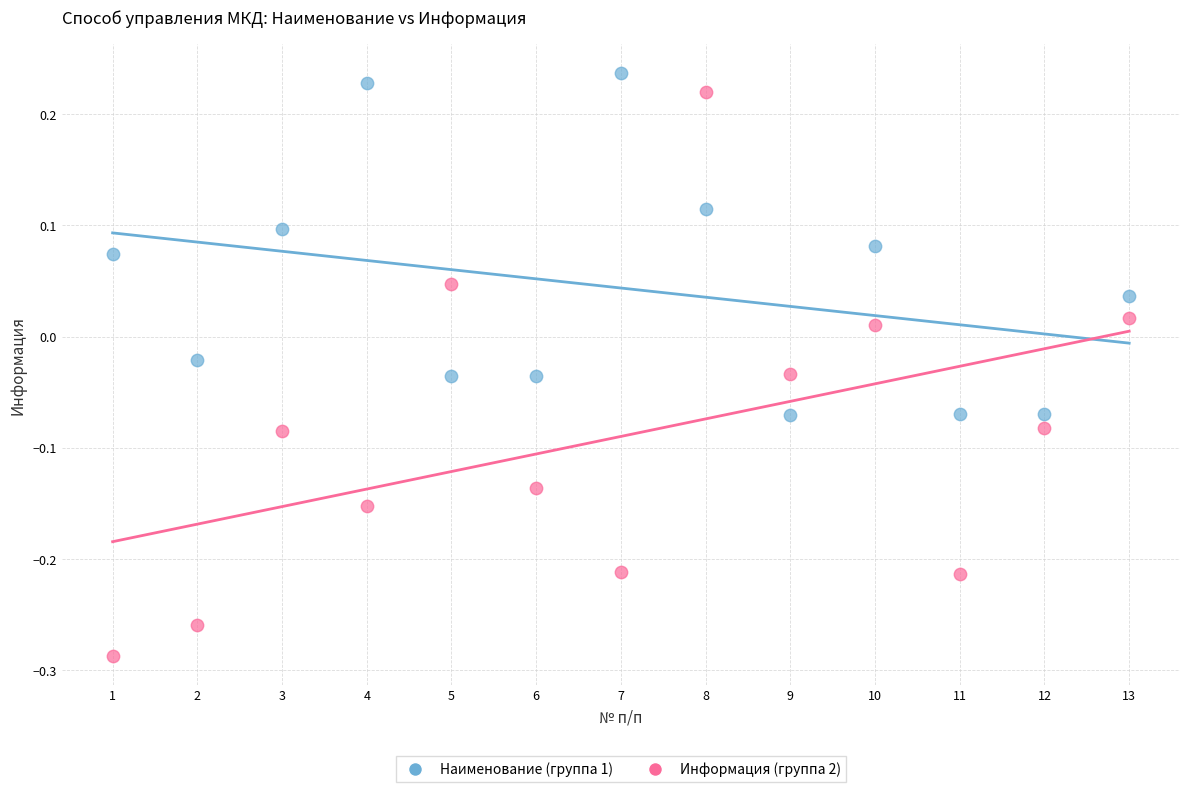

Which series reaches the minimum Y coordinate?

Информация (группа 2)